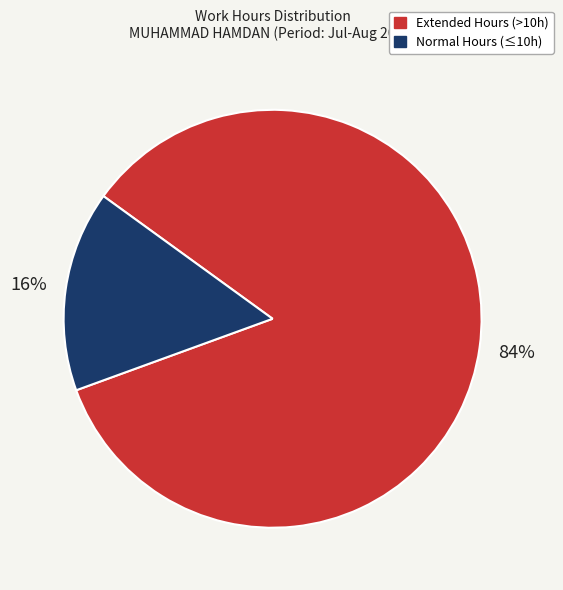

Is there any slice that represents more than half of the pie?

Yes